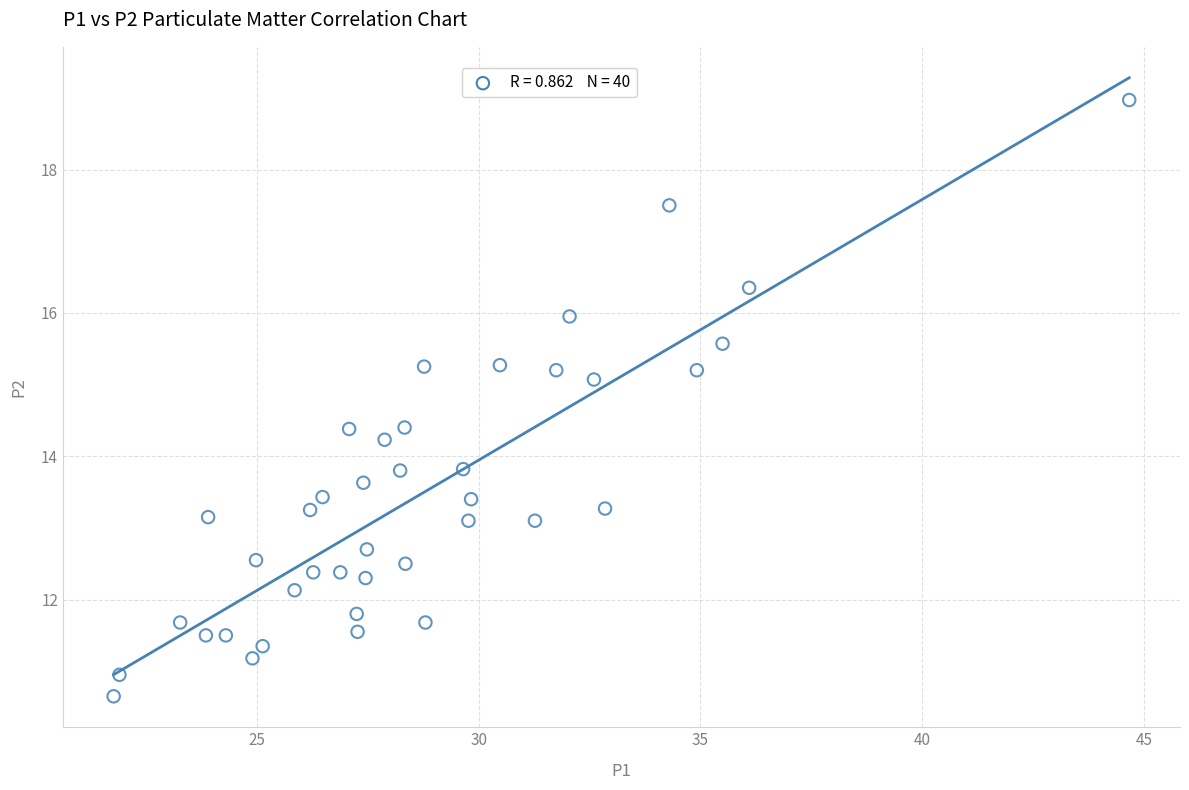

What is the range of Y values (max minus min)?

8.3